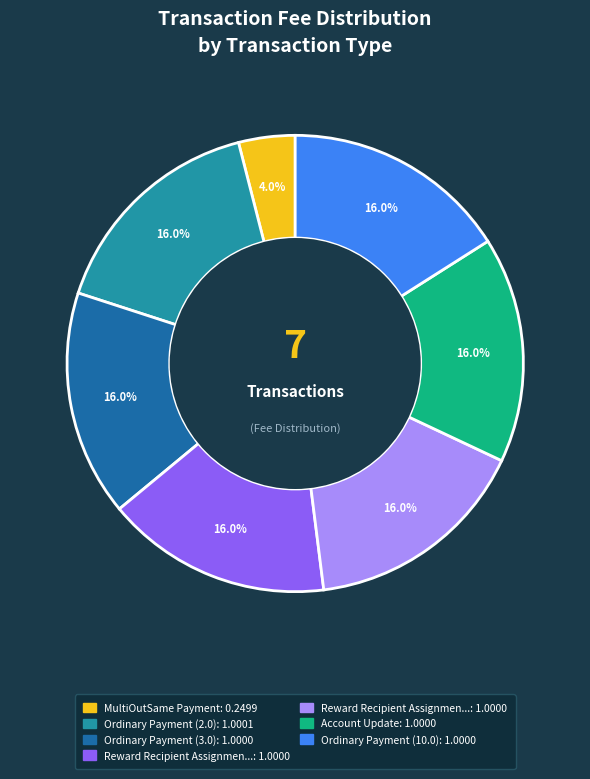

Count the number of slices in the pie.

7